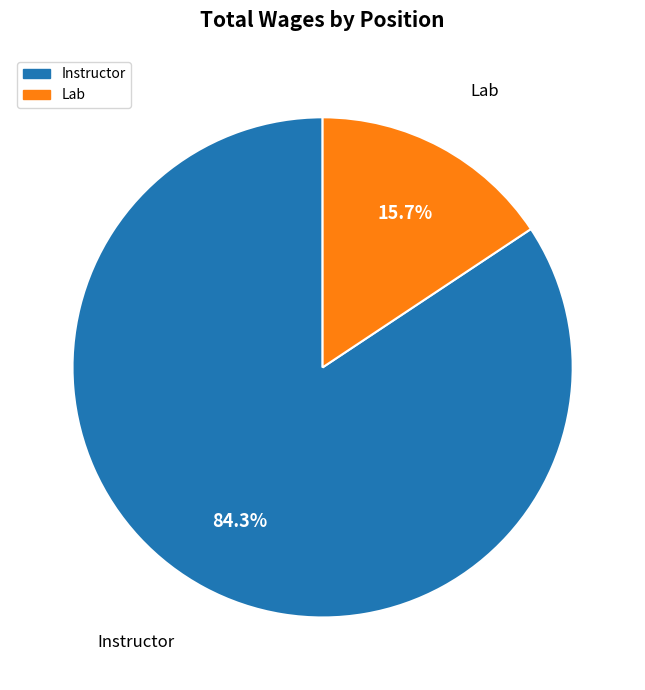

Combined, do Instructor and Lab account for over 50%?

Yes